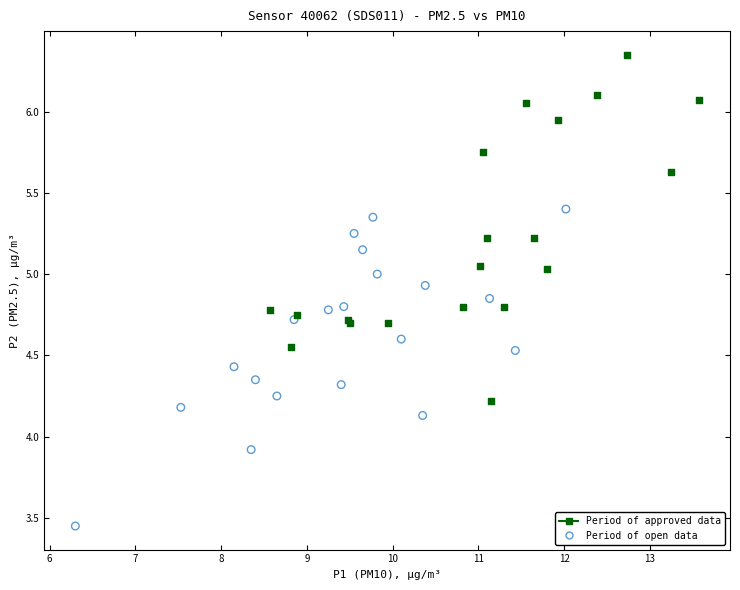

Which series contains the highest Y value?

Period of approved data